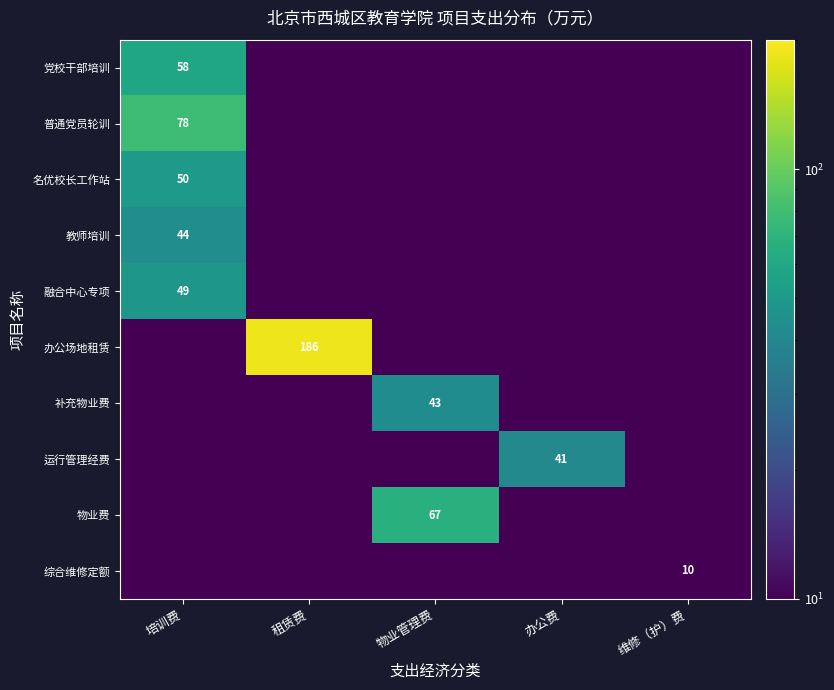

Which category has the highest value across all series?

租赁费